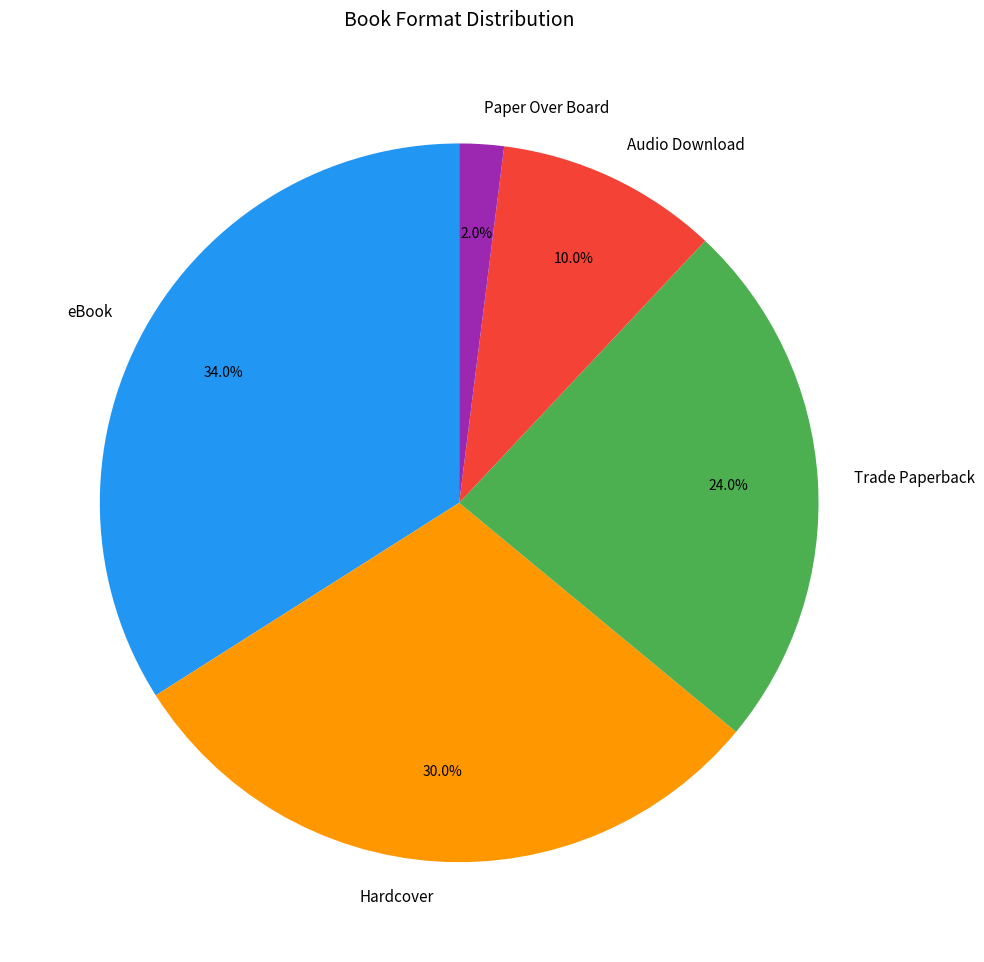

Approximately how many times larger is the value at eBook compared to Audio Download?

3.4